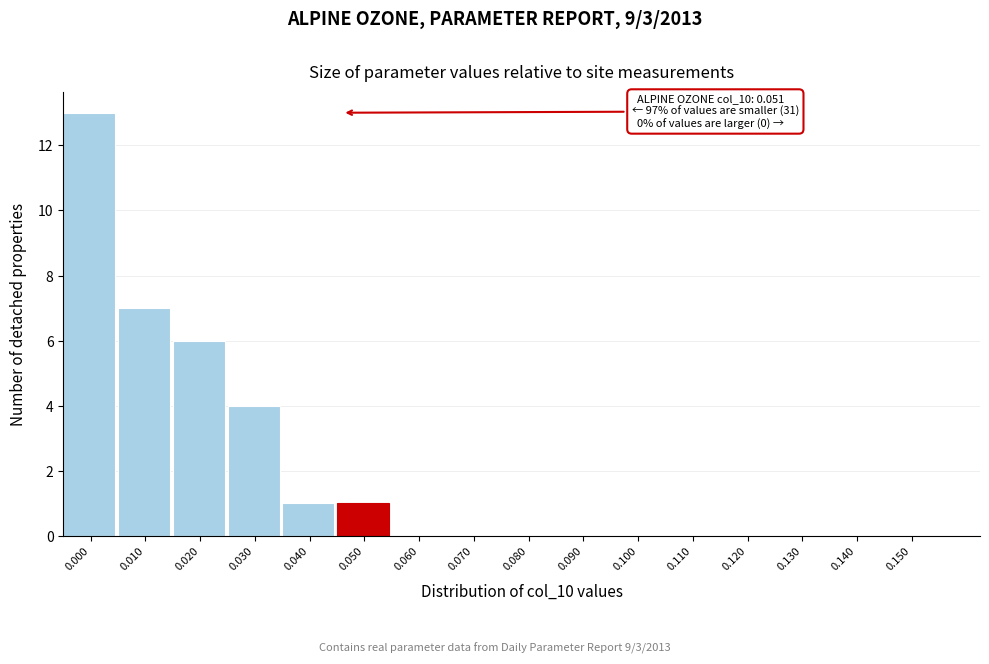

Reading right to left, transcribe all the data shown in this chart.

0.150=0	0.140=0	0.130=0	0.120=0	0.110=0	0.100=0	0.090=0	0.080=0	0.070=0	0.060=0	0.050=1	0.040=1	0.030=4	0.020=6	0.010=7	0.000=13